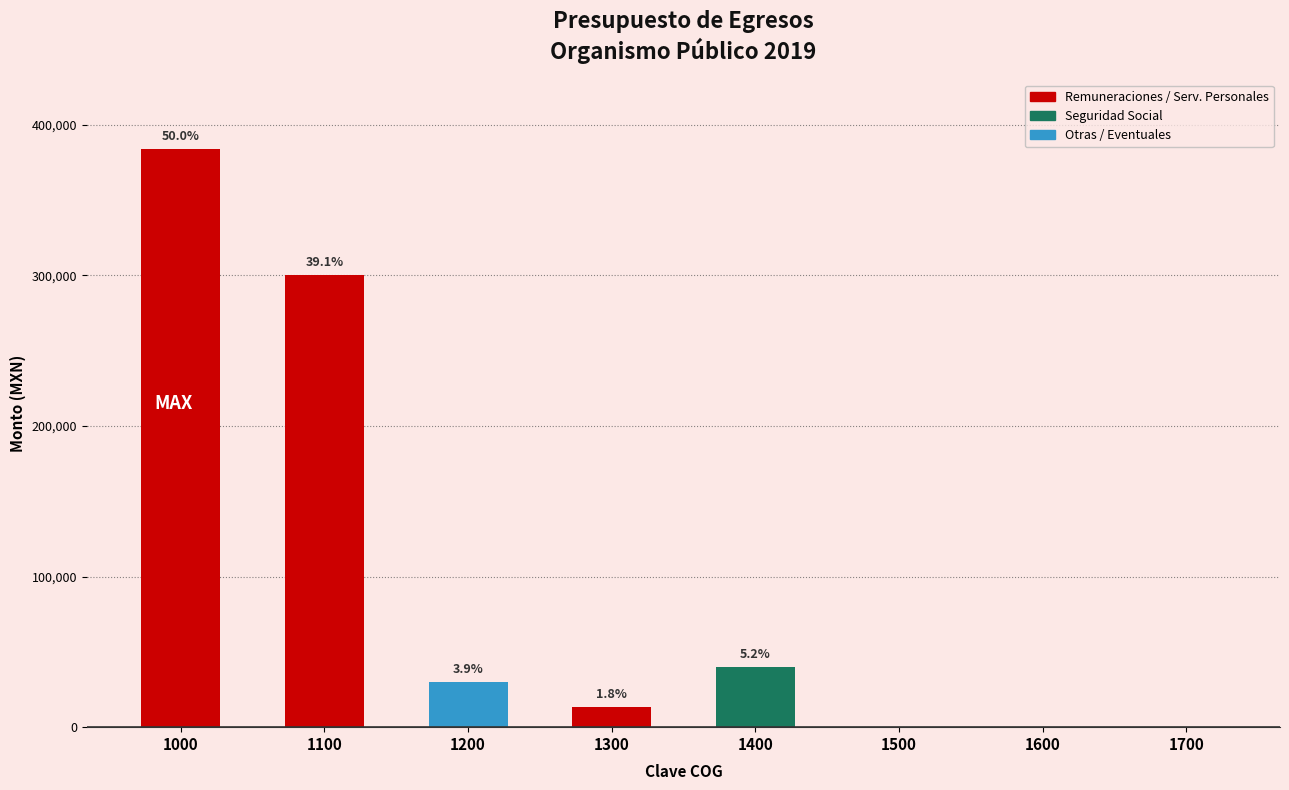

Are the bars horizontal?

No